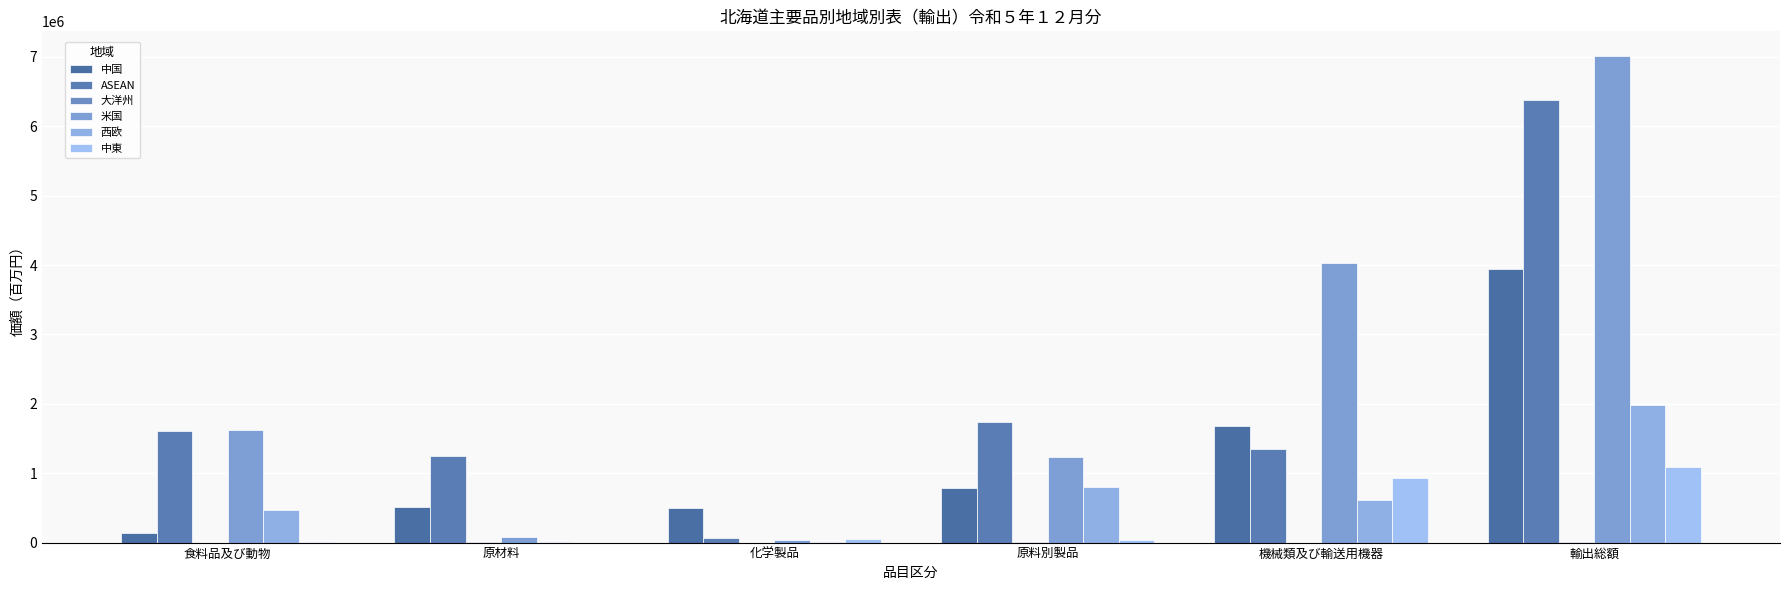

At which category is the sum across all series the highest?

輸出総額